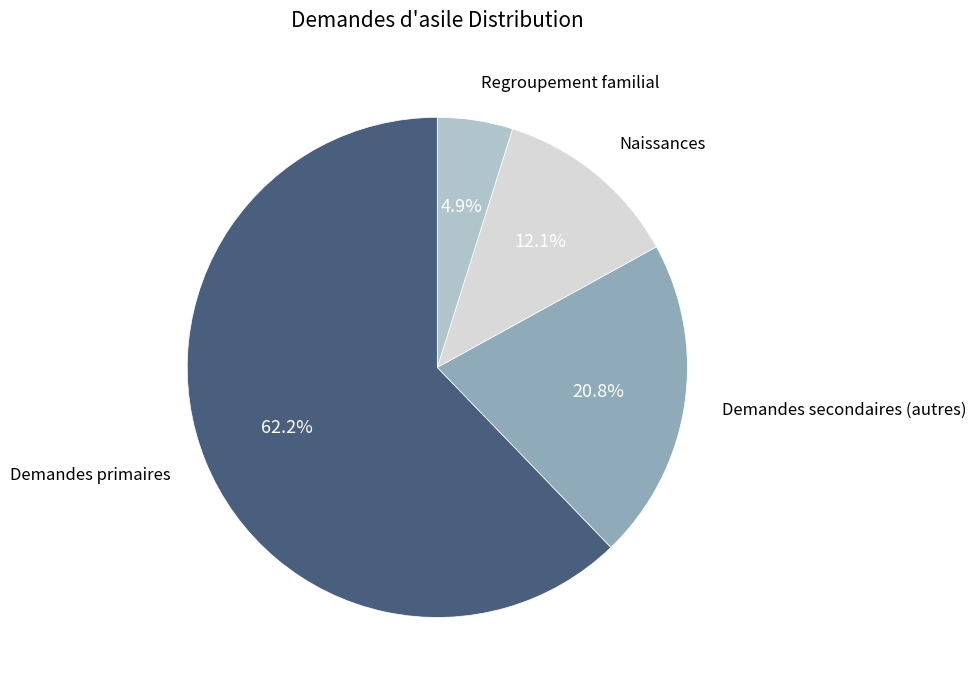

How much of the chart is everything except Naissances?

87.9%